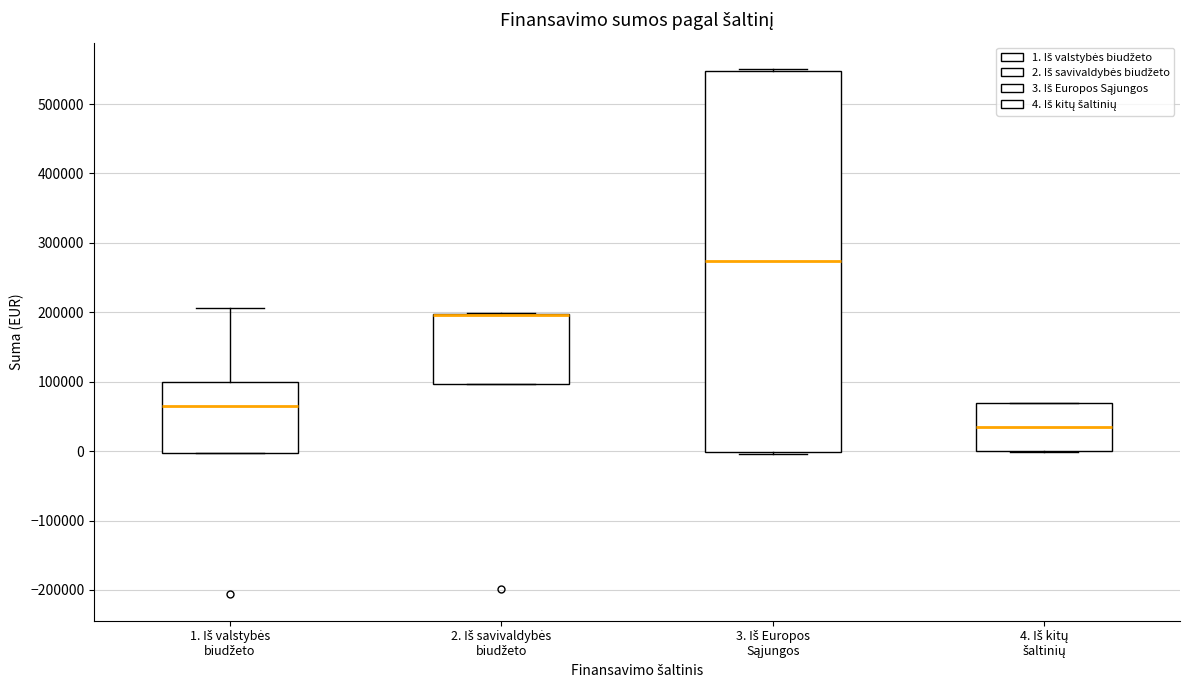

Reading left to right, transcribe this box plot: for each box, give where its median line is, the range the box spans, and where its two whiskers end, as read against the y-axis. The values are not printed on the chart, so give them approximately, as read against the axis.

1. Iš valstybės biudžeto: median 60000, box 0 to 100000, whiskers 0 to 210000
2. Iš savivaldybės biudžeto: median 200000 (drawn on the box's upper edge), box 100000 to 200000, whiskers 100000 to 200000
3. Iš Europos Sąjungos: median 270000, box 0 to 550000, whiskers 0 to 550000
4. Iš kitų šaltinių: median 30000, box 0 to 70000, whiskers 0 to 70000